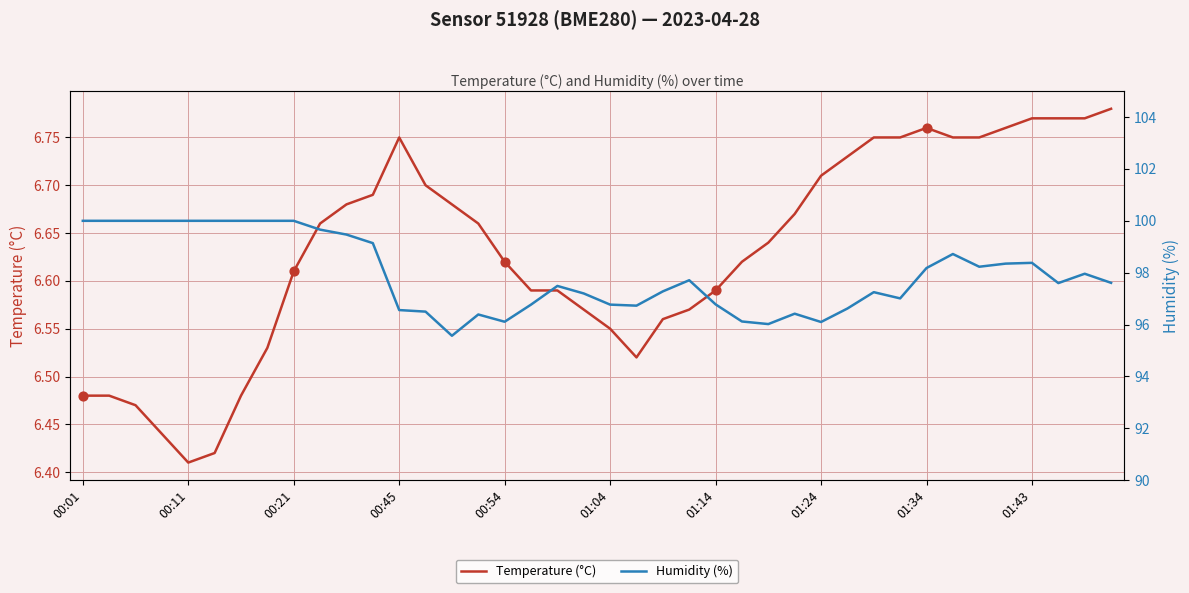

Which series contains the highest Y value?

Humidity (%)